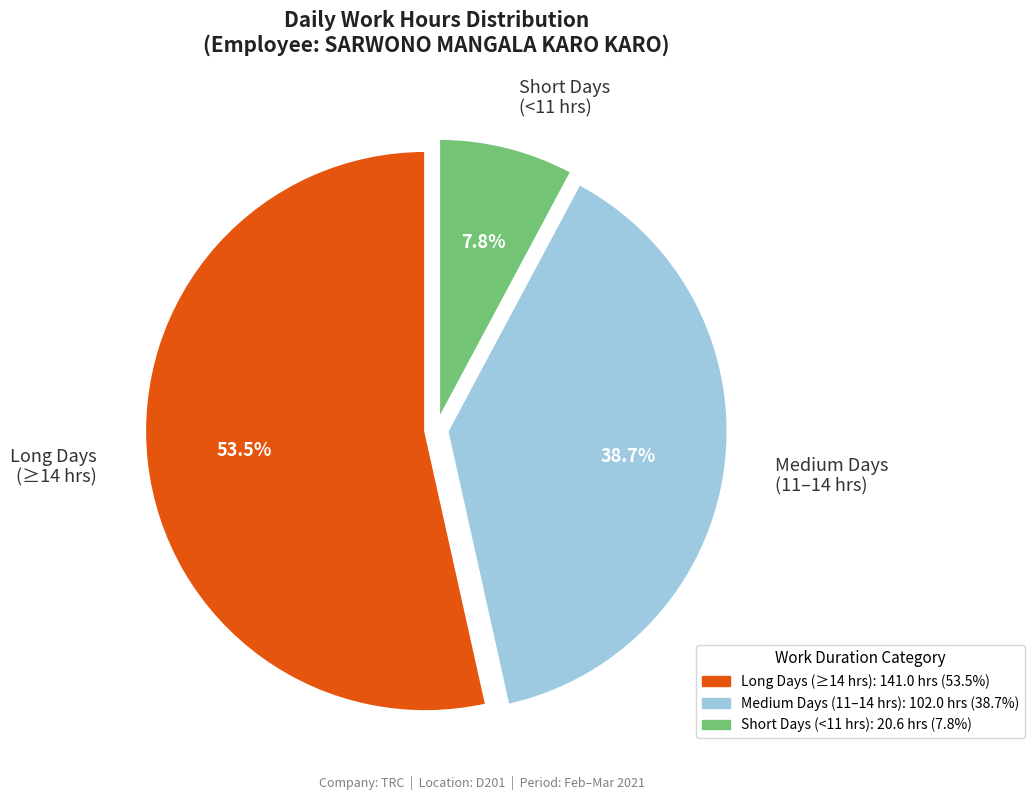

Does any single category account for the majority?

Yes